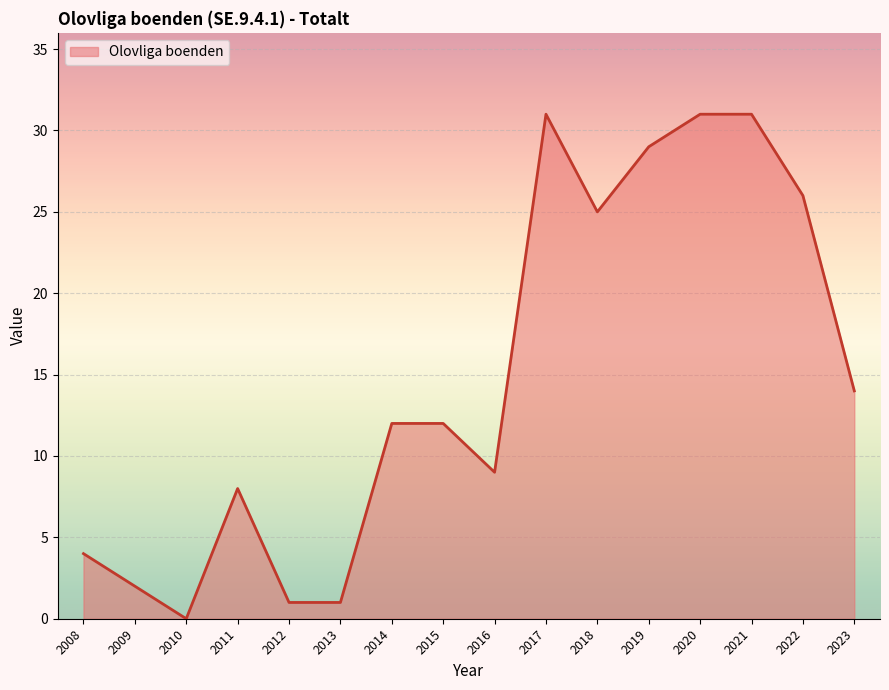

What is the maximum value shown in the chart?

31